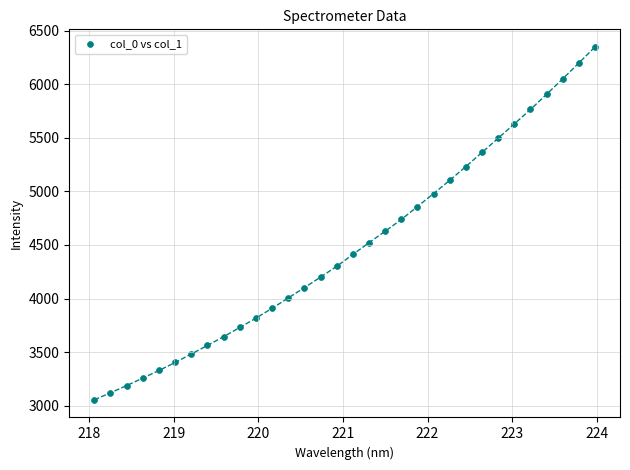

What is the range of Y values (max minus min)?

3295.0